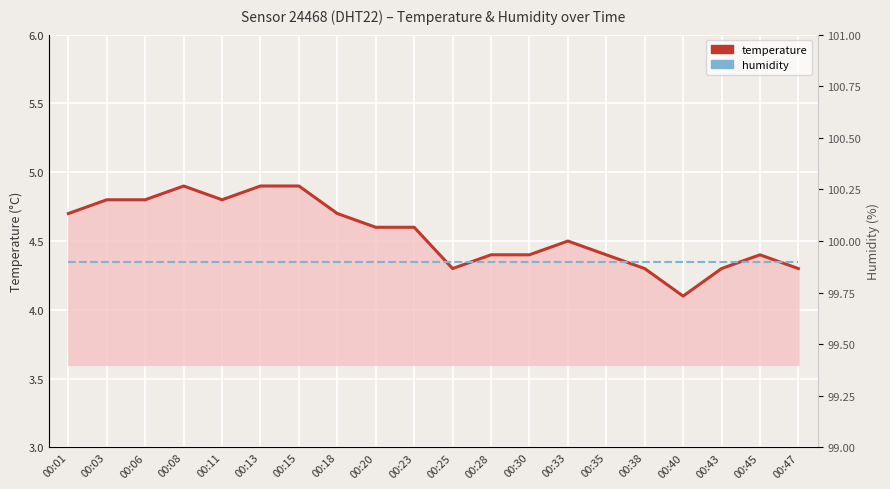

How many interior local peaks does the temperature series have?

3